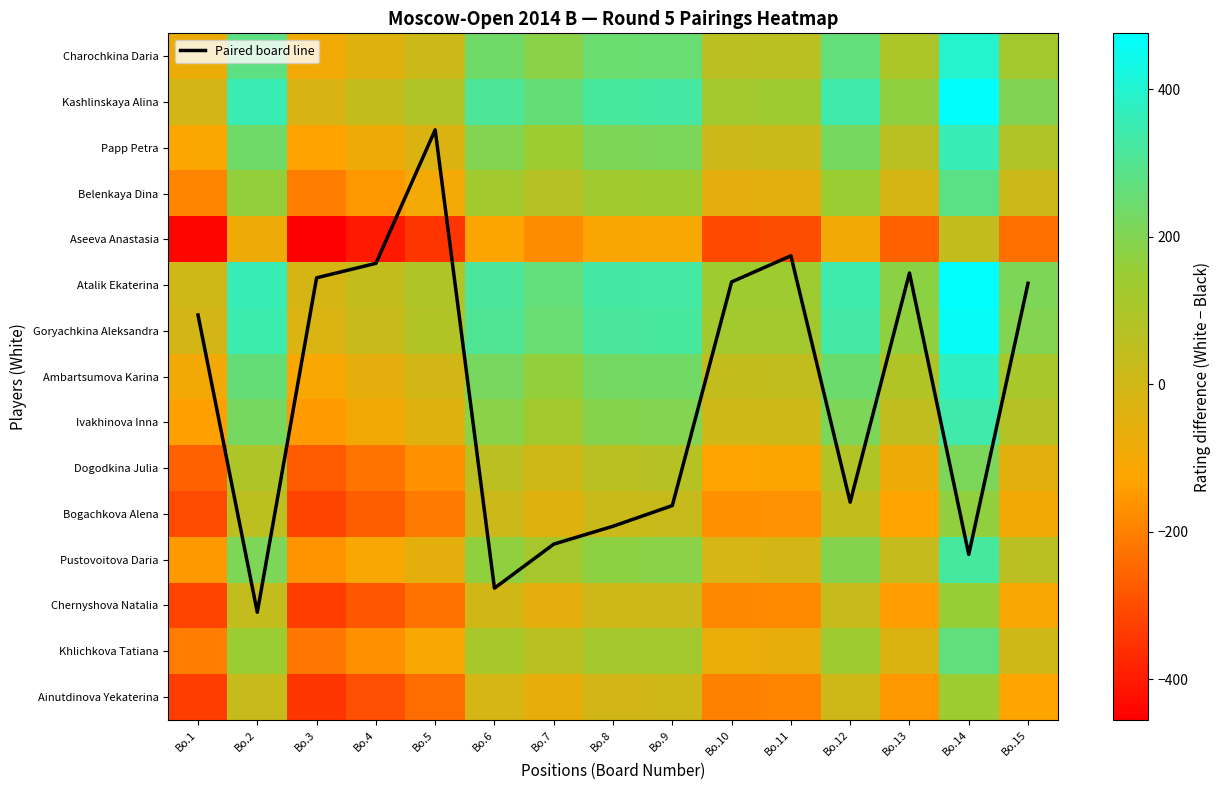

The value of Goryachkina Aleksandra at Bo.8 is 200.7. True or false?

False